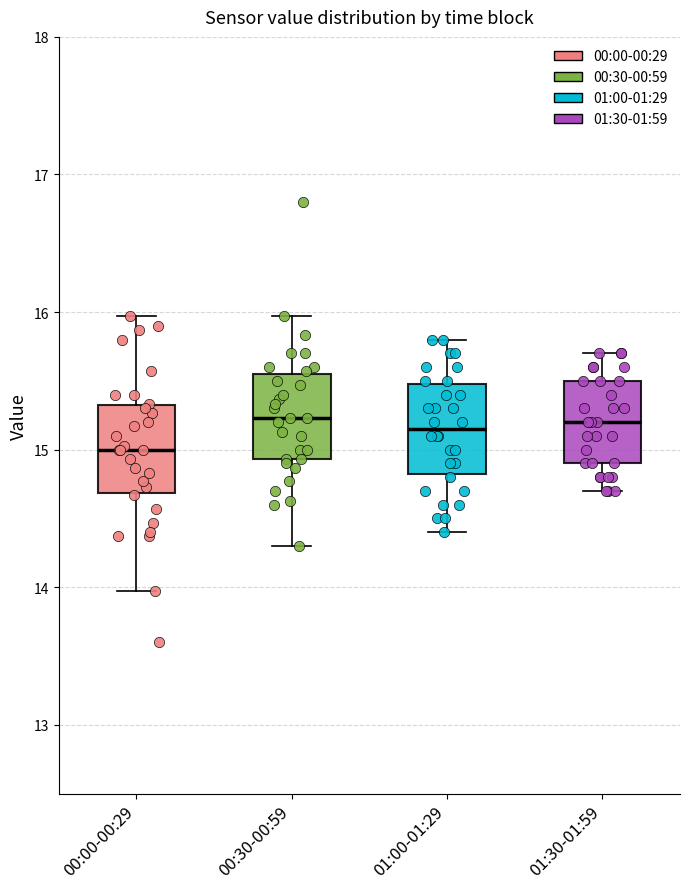

Reading left to right, read every box against the y-axis: the position of its median line, the range the box covers, and the ends of its whiskers. The values are not printed on the chart, so give them approximately, as read against the axis.

00:00-00:29: median 15.0, box 14.7 to 15.3, whiskers 14.0 to 16.0
00:30-00:59: median 15.2, box 14.9 to 15.6, whiskers 14.3 to 16.0
01:00-01:29: median 15.2, box 14.8 to 15.5, whiskers 14.4 to 15.8
01:30-01:59: median 15.2, box 14.9 to 15.5, whiskers 14.7 to 15.7